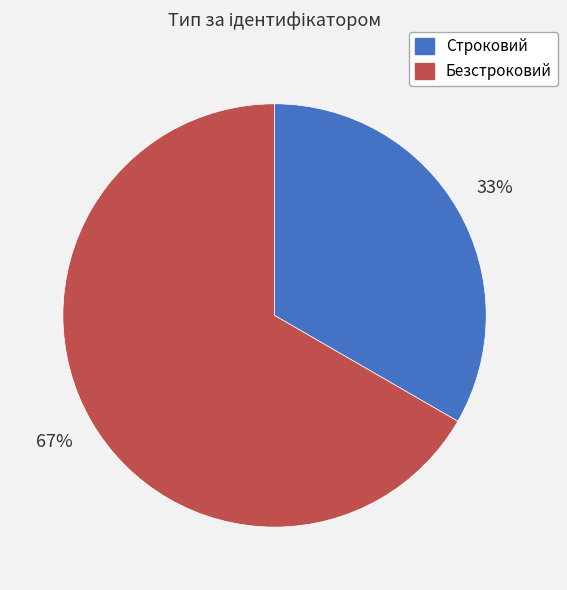

To the nearest percent, what is the combined percentage of Безстроковий and Строковий?

100%